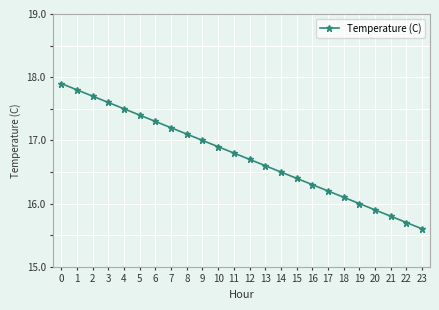

Rank the categories by value from highest to lowest.

0, 1, 2, 3, 4, 5, 6, 7, 8, 9, 10, 11, 12, 13, 14, 15, 16, 17, 18, 19, 20, 21, 22, 23